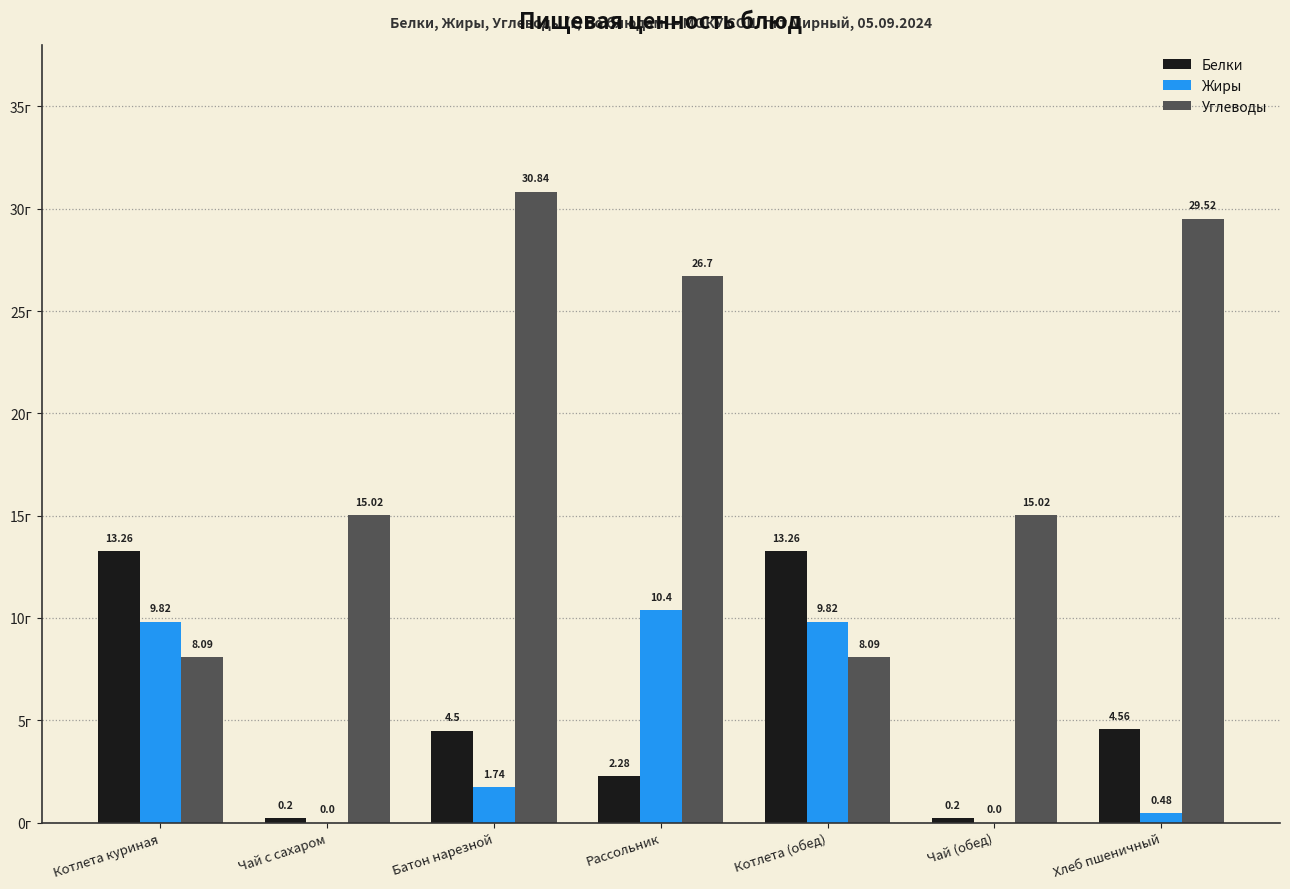

Does the chart contain stacked bars?

No